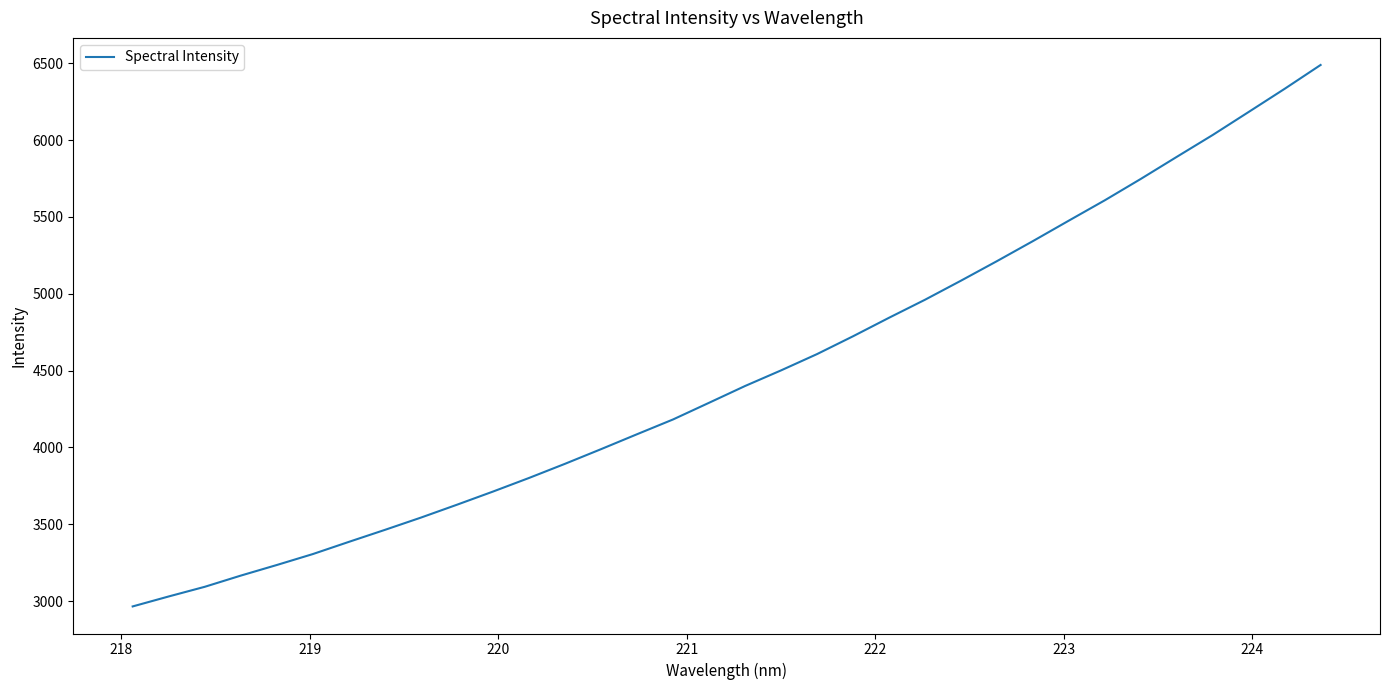

What is the difference between the maximum and minimum values?

3523.9